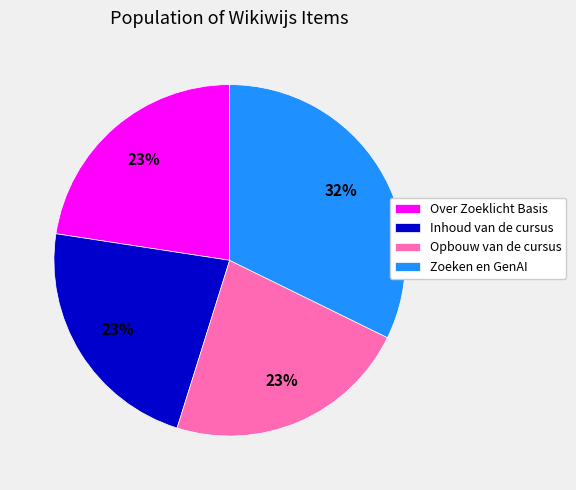

Which category has the biggest portion of the pie?

Zoeken en GenAI